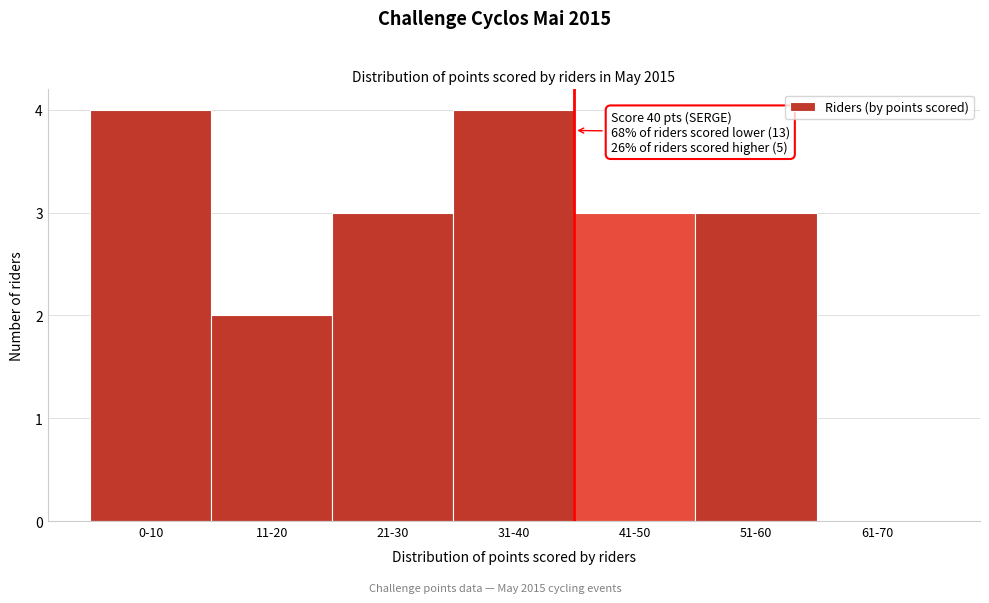

Reading left to right, transcribe all the data shown in this chart.

0-10=4	11-20=2	21-30=3	31-40=4	41-50=3	51-60=3	61-70=0